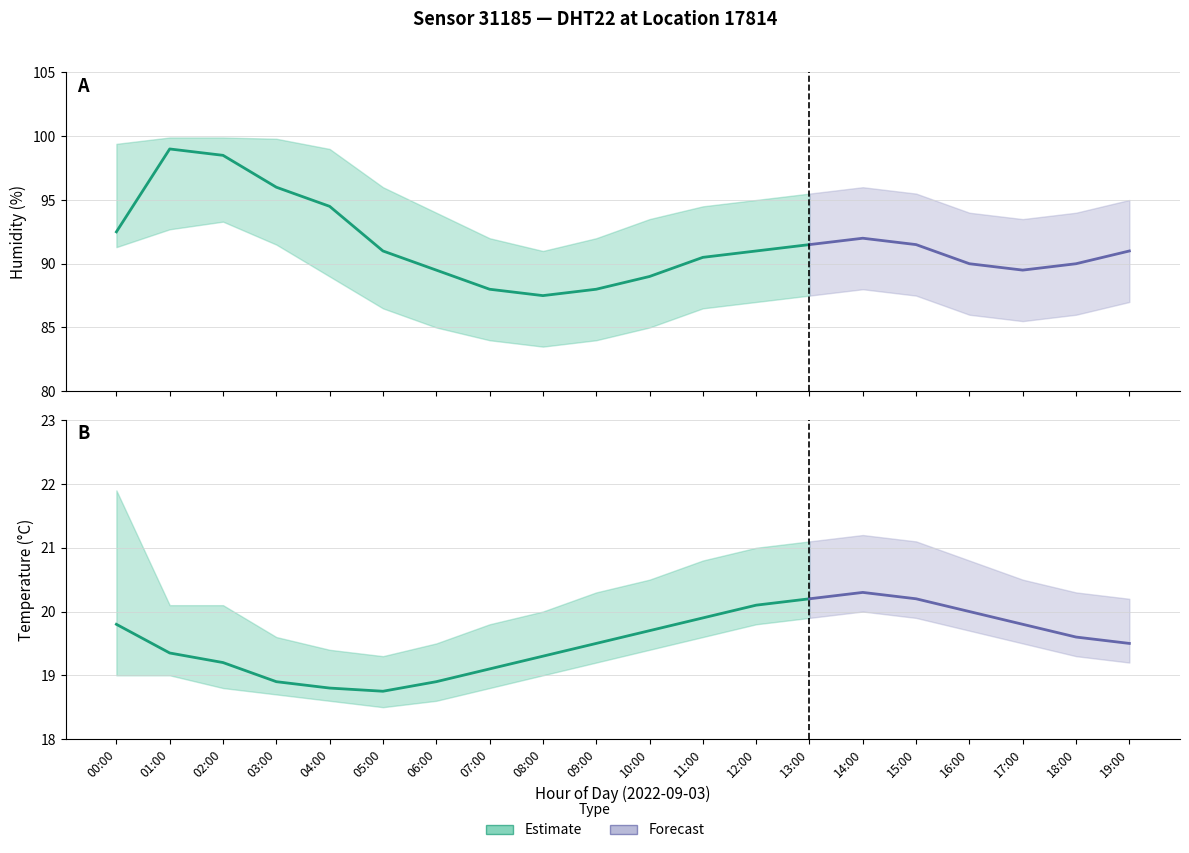

True or false: temperature_lower has a value of 8.4 at 17:00.

False